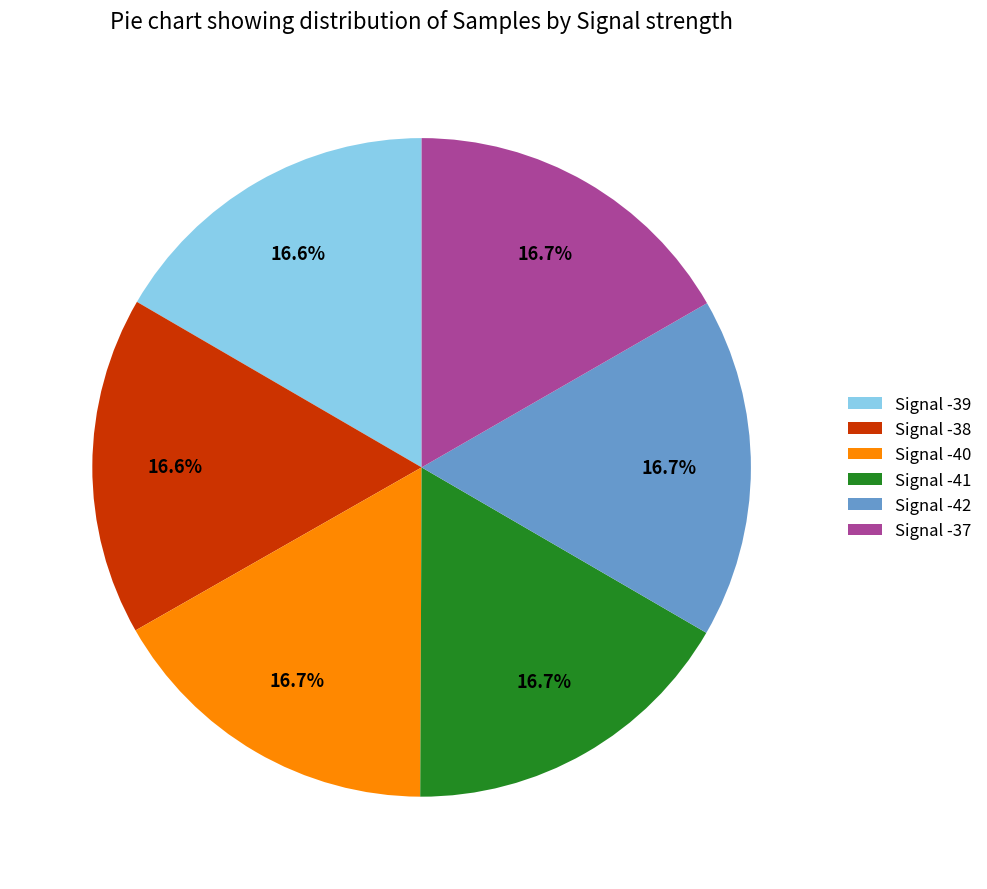

Combined, what portion of the pie is Signal -40 and Signal -42?

33.4%